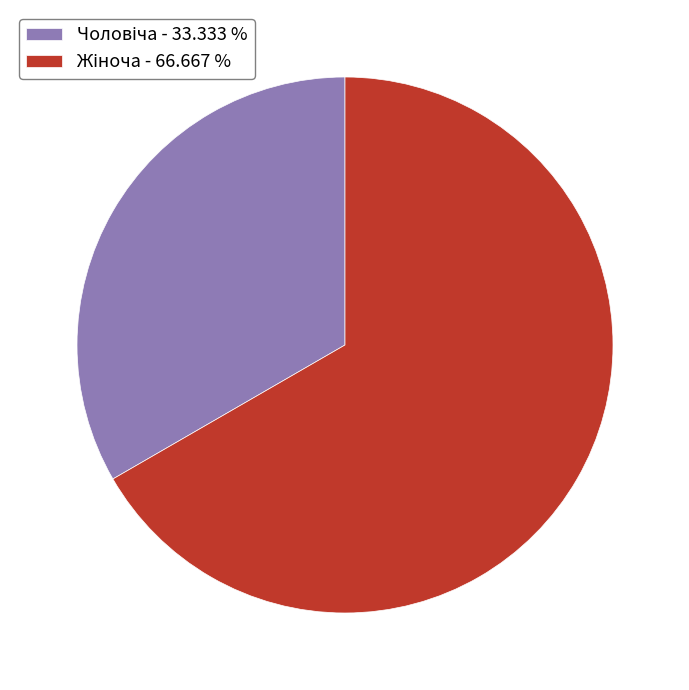

Combined, what portion of the pie is Чоловіча and Жіноча?

100.0%